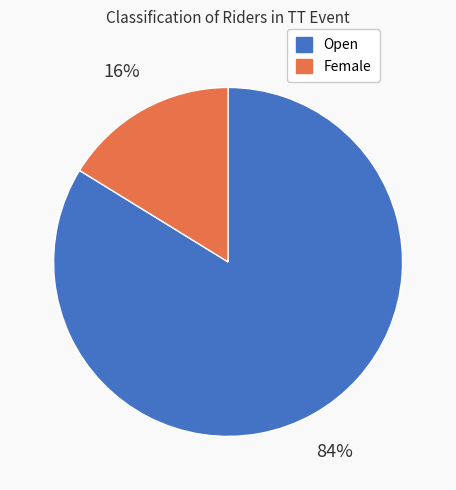

Do Female and Open together represent more than half of the pie?

Yes